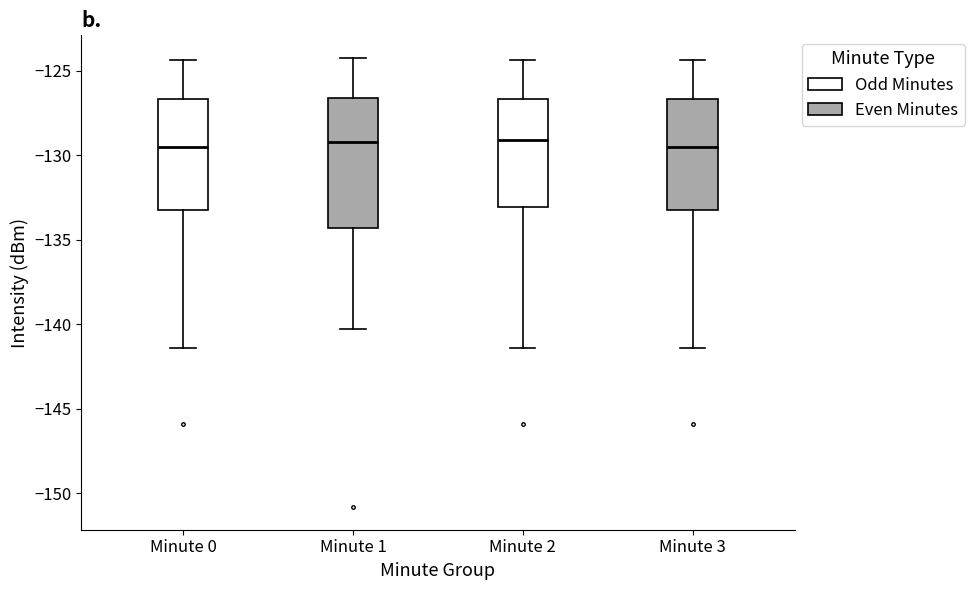

Reading left to right, read every box against the y-axis: the position of its median line, the range the box covers, and the ends of its whiskers. The values are not printed on the chart, so give them approximately, as read against the axis.

Minute 0: median -129.5, box -133.5 to -126.5, whiskers -141.5 to -124.5
Minute 1: median -129.0, box -134.5 to -126.5, whiskers -140.5 to -124.0
Minute 2: median -129.0, box -133.0 to -126.5, whiskers -141.5 to -124.5
Minute 3: median -129.5, box -133.5 to -126.5, whiskers -141.5 to -124.5